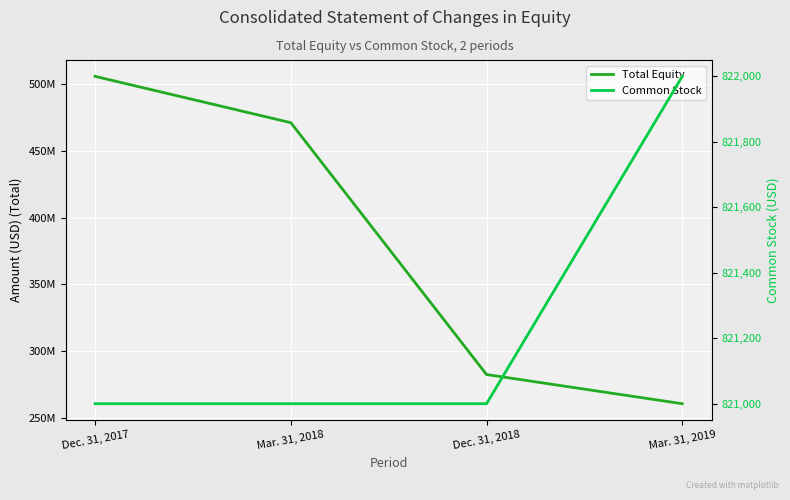

Reading right to left, transcribe all the data shown in this chart.

Total Equity: 260594000	282452000	471180000	505885000
Common Stock: 822000	821000	821000	821000